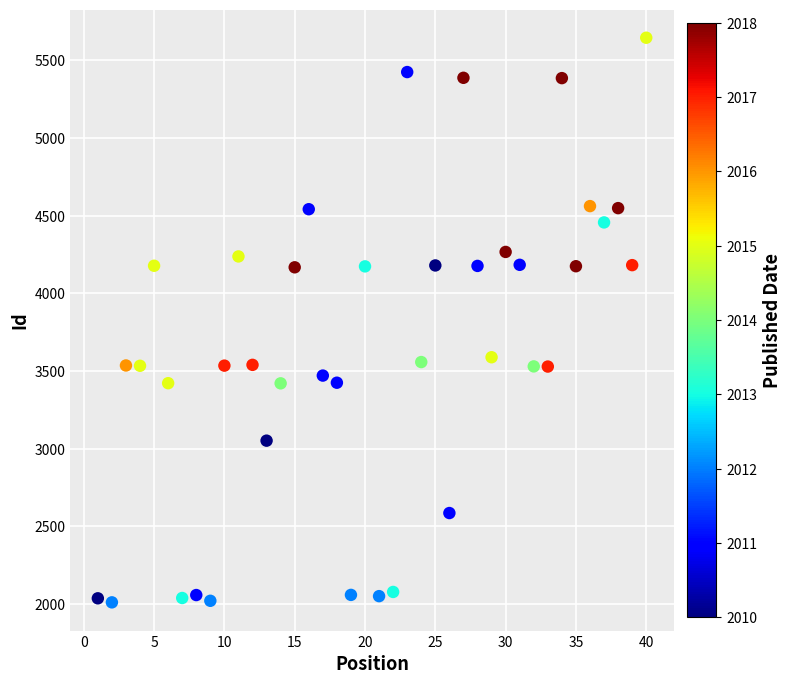

What is the range of X values (max minus min)?

39